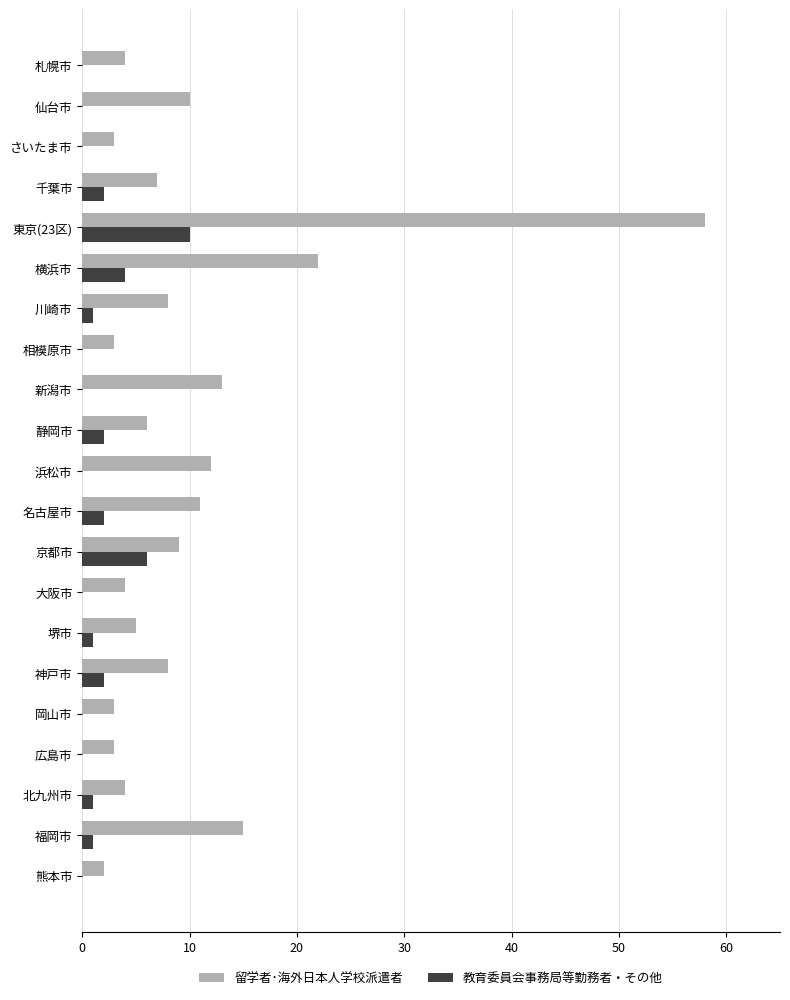

The value of 教育委員会事務局等勤務者・その他 at 広島市 is -5. True or false?

False